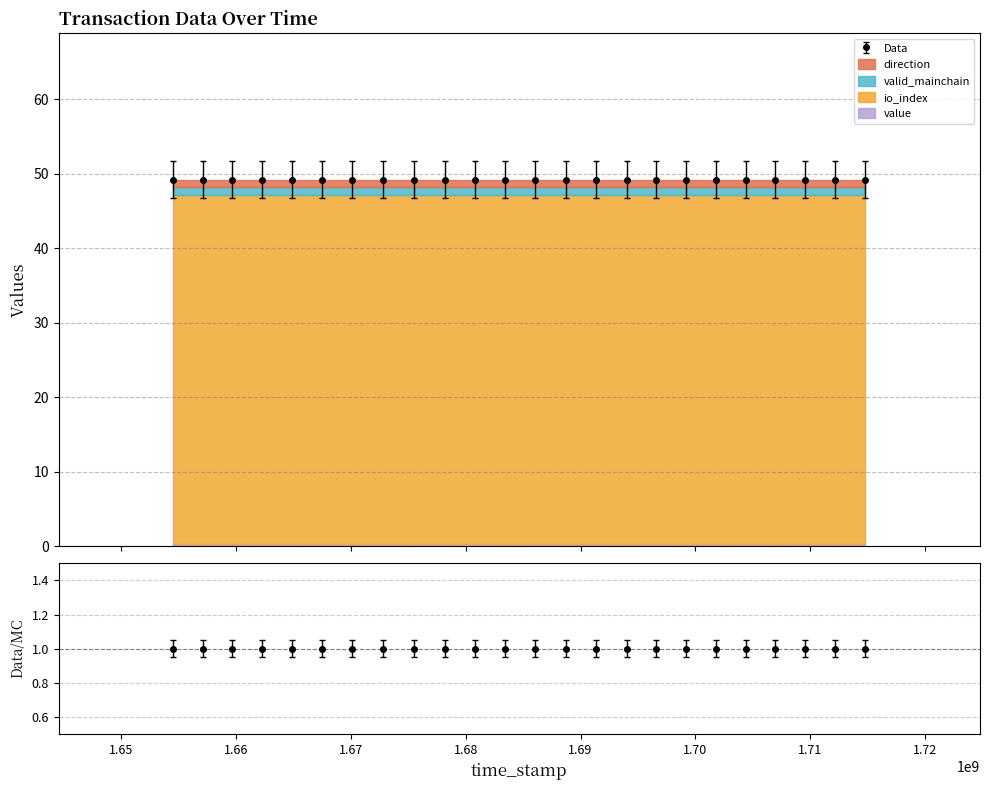

The value of valid_mainchain at 1696564499 is 0.4. True or false?

False